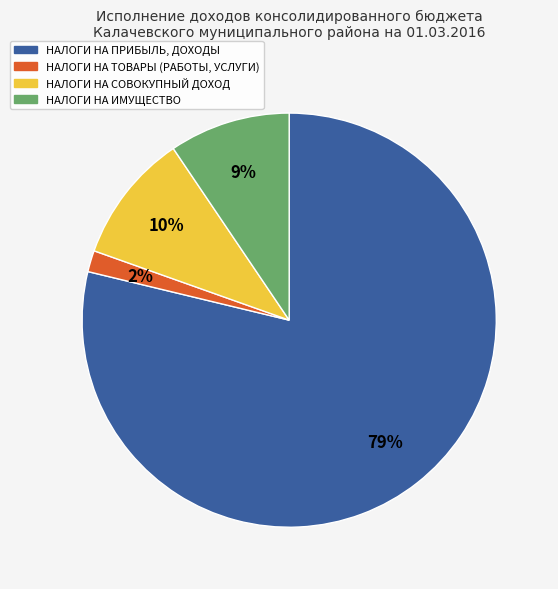

Between НАЛОГИ НА ПРИБЫЛЬ, ДОХОДЫ and НАЛОГИ НА ИМУЩЕСТВО, which is larger?

НАЛОГИ НА ПРИБЫЛЬ, ДОХОДЫ